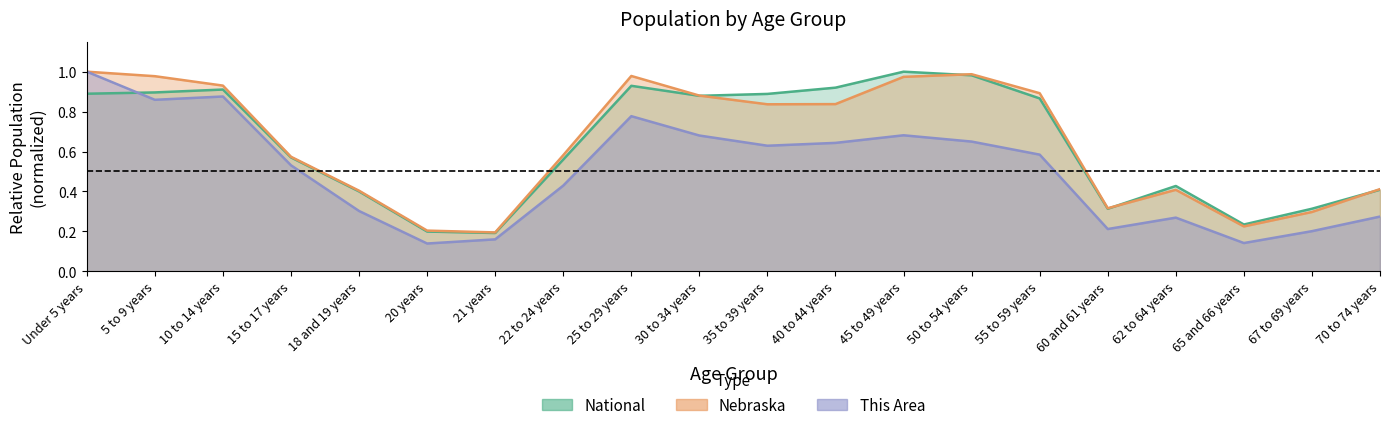

What is the difference between the This Area values at 18 and 19 years and 67 to 69 years?

0.1